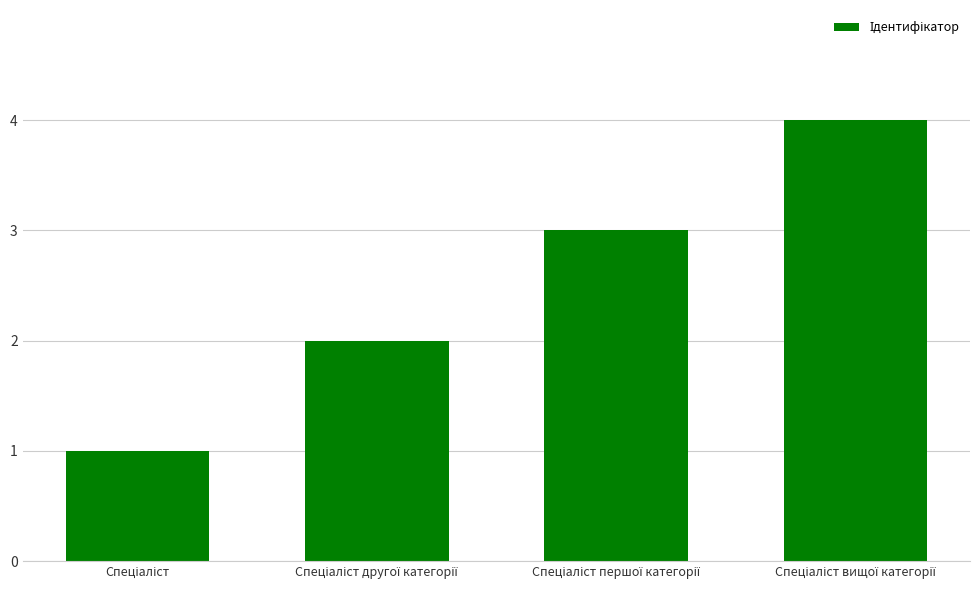

How many bars are there in total?

4